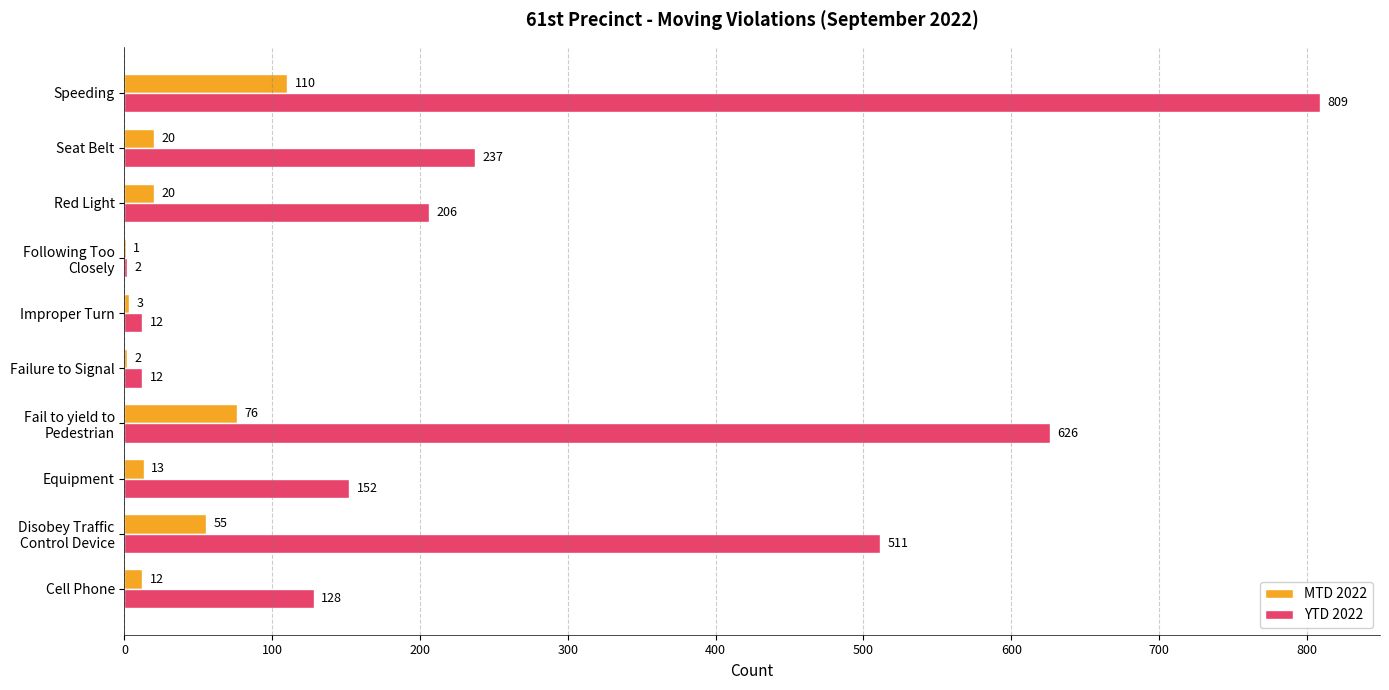

What are all the series names shown in the legend?

MTD 2022, YTD 2022